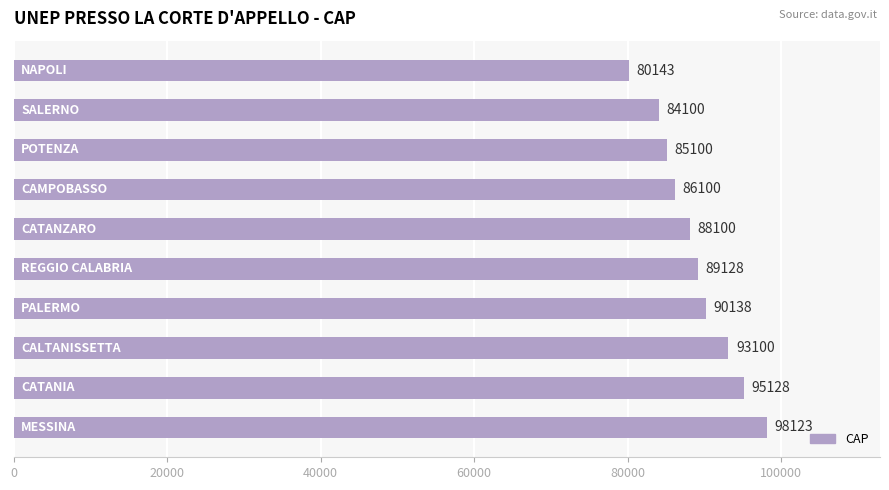

How many data points are less than 89128?

5